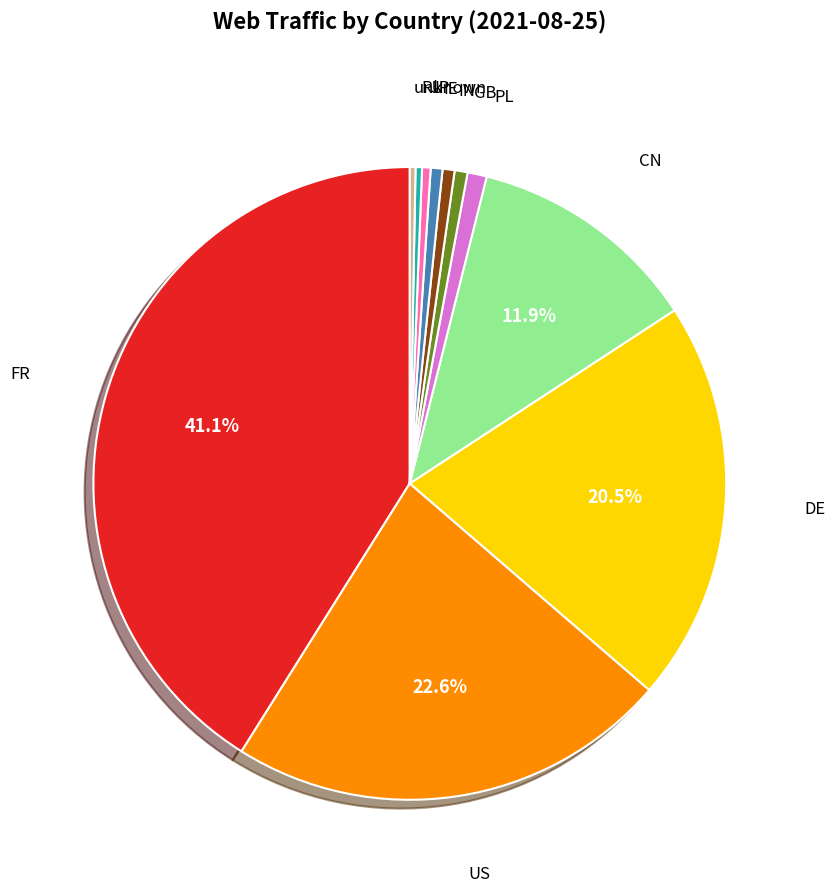

Does any single category account for the majority?

No